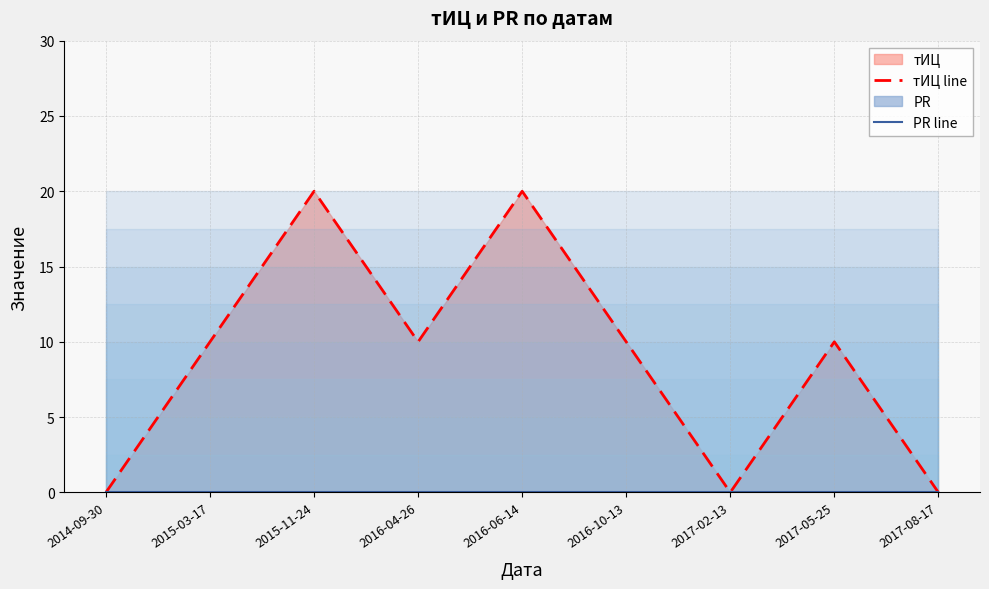

How many categories are shown in the chart?

9